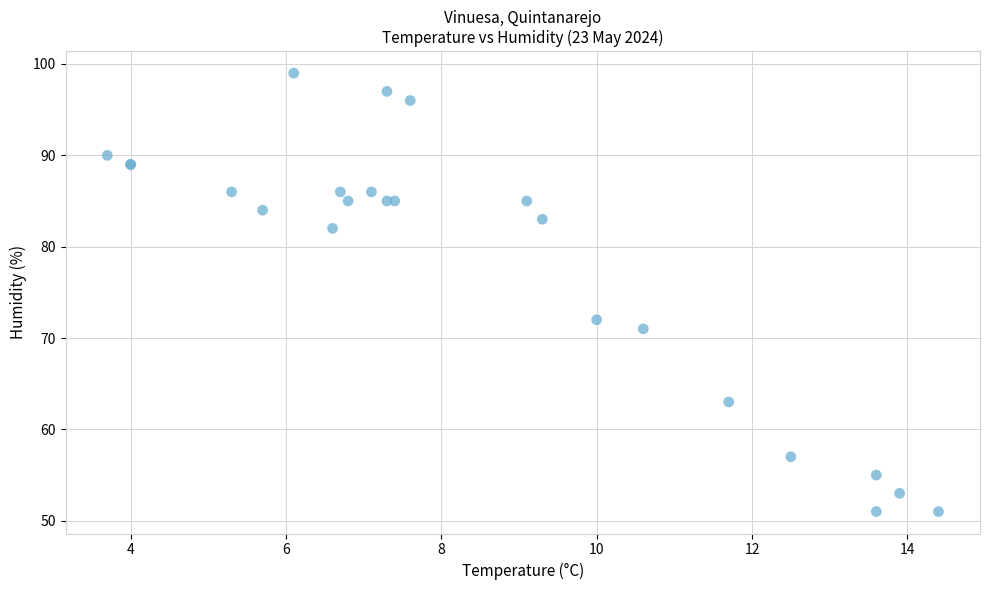

What Y value in the scatter plot is closest to 75?

72